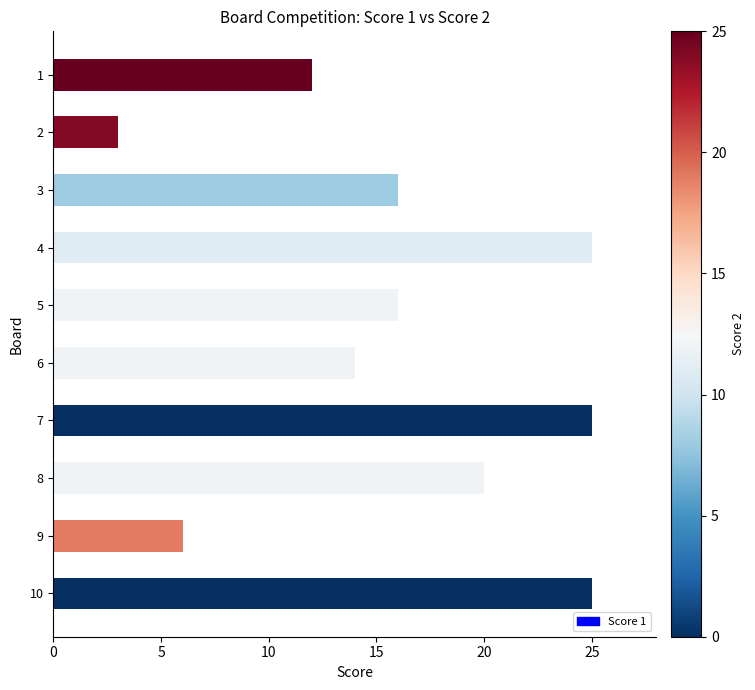

How many distinct data groups are displayed?

1